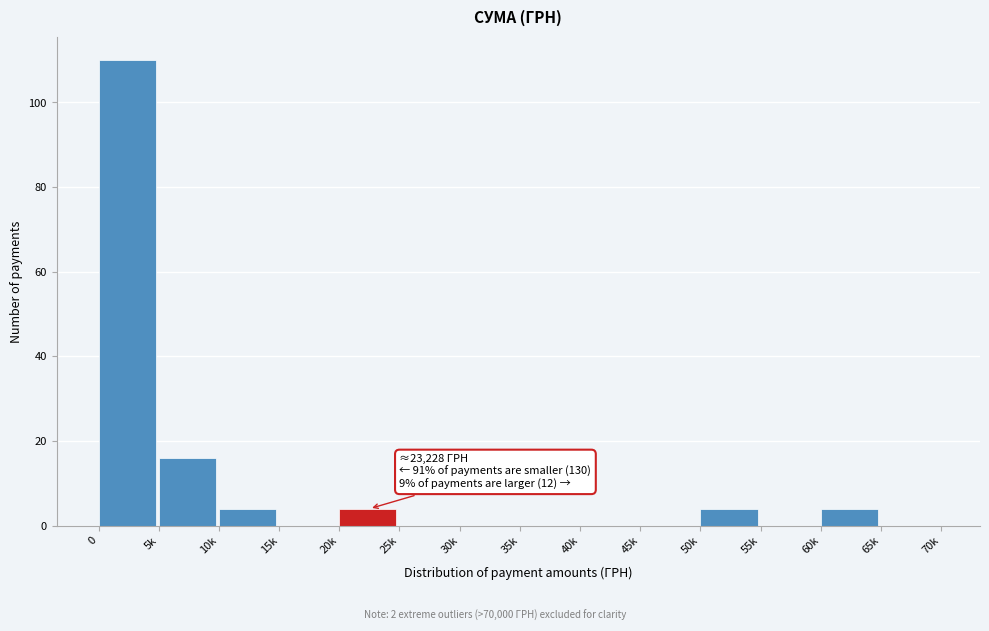

Reading left to right, what are all the values shown in this chart?

0=110	5k=16	10k=4	15k=0	20k=4	25k=0	30k=0	35k=0	40k=0	45k=0	50k=4	55k=0	60k=4	65k=0